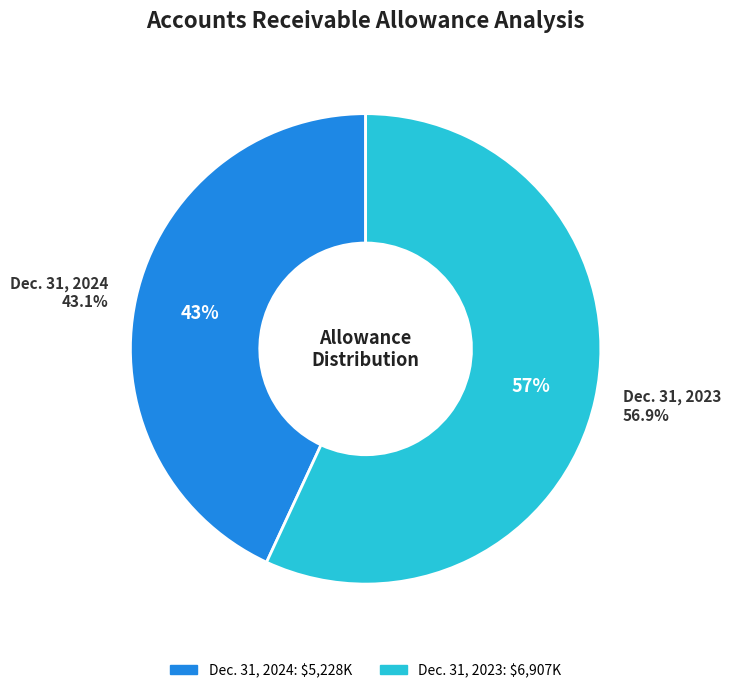

Count the number of slices in the pie.

2